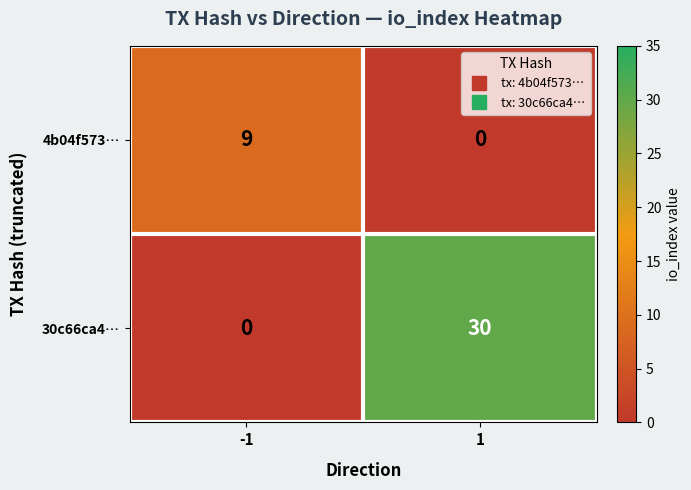

What is the sum of all 4b04f573… values?

9